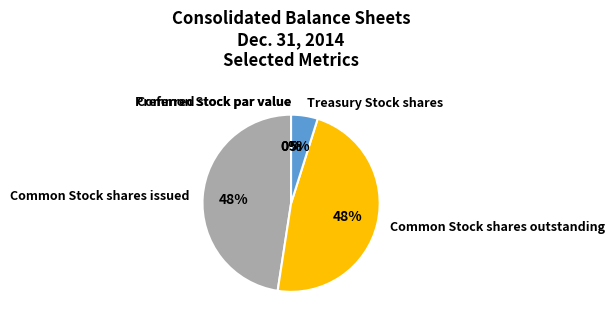

What is the change in value from Common Stock par value to Common Stock shares outstanding?

+41340000.0